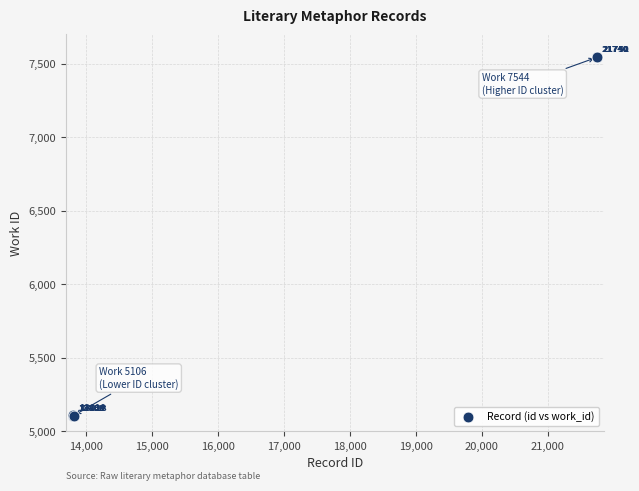

What Y value in the scatter plot is closest to 6325?

5112